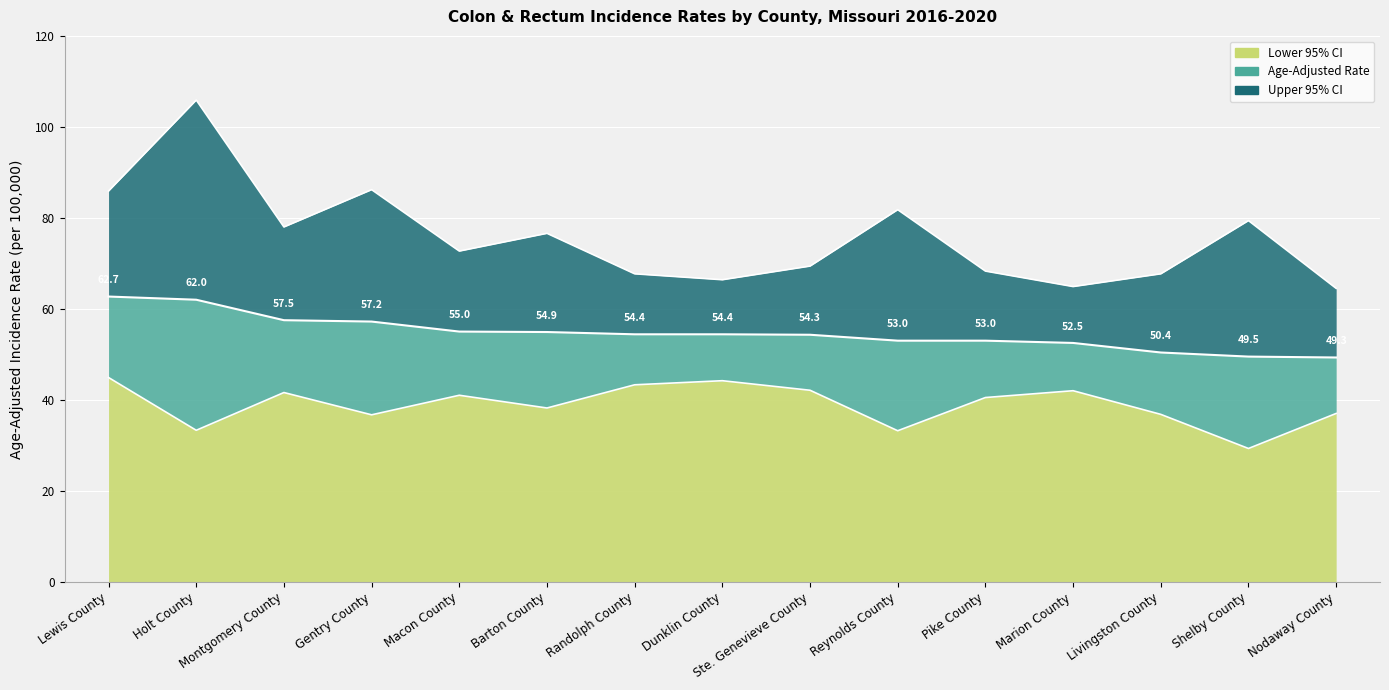

How many interior local valleys does the Lower 95% CI series have?

5